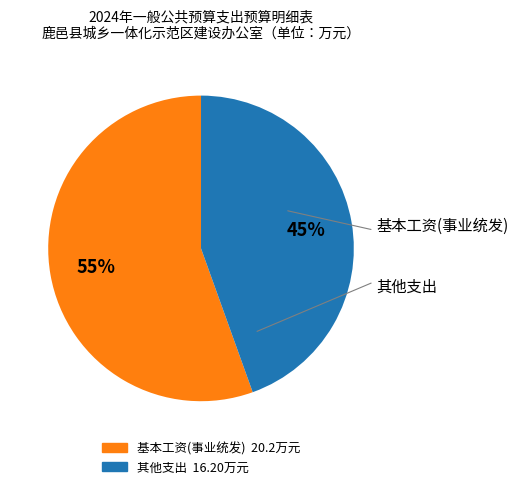

Is there any slice that represents more than half of the pie?

Yes